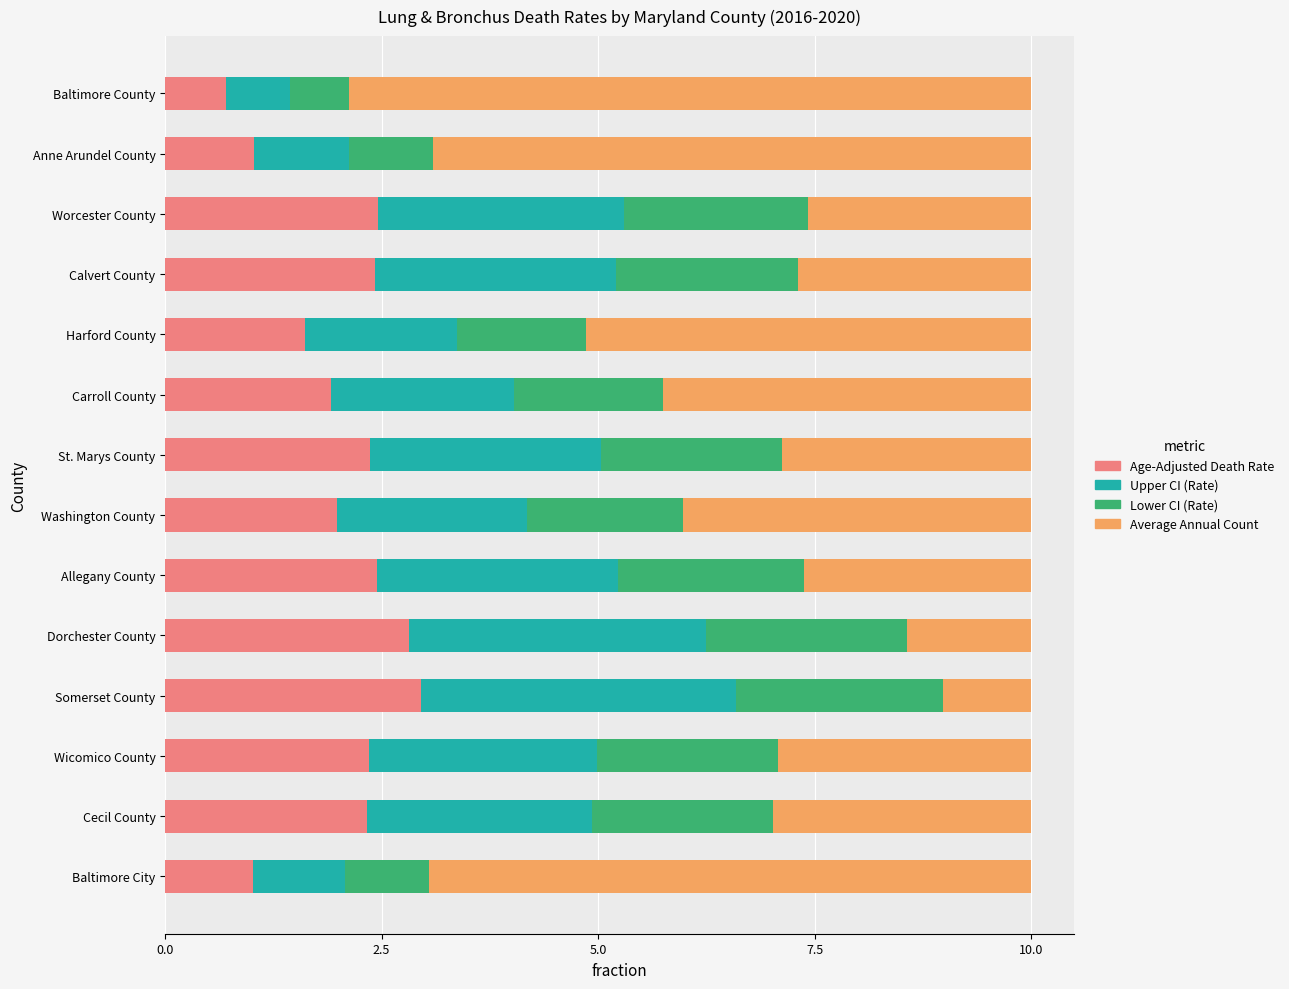

At which label does Age-Adjusted Death Rate reach its minimum?

Baltimore County